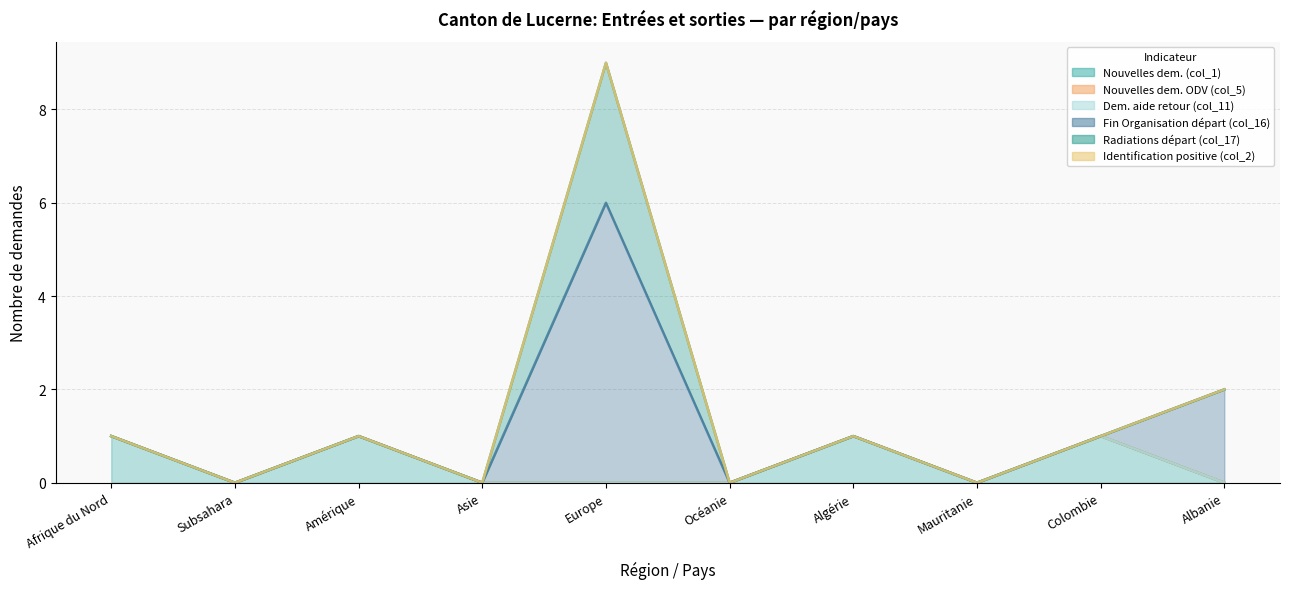

Which has a higher value, Colombie or Mauritanie?

Colombie